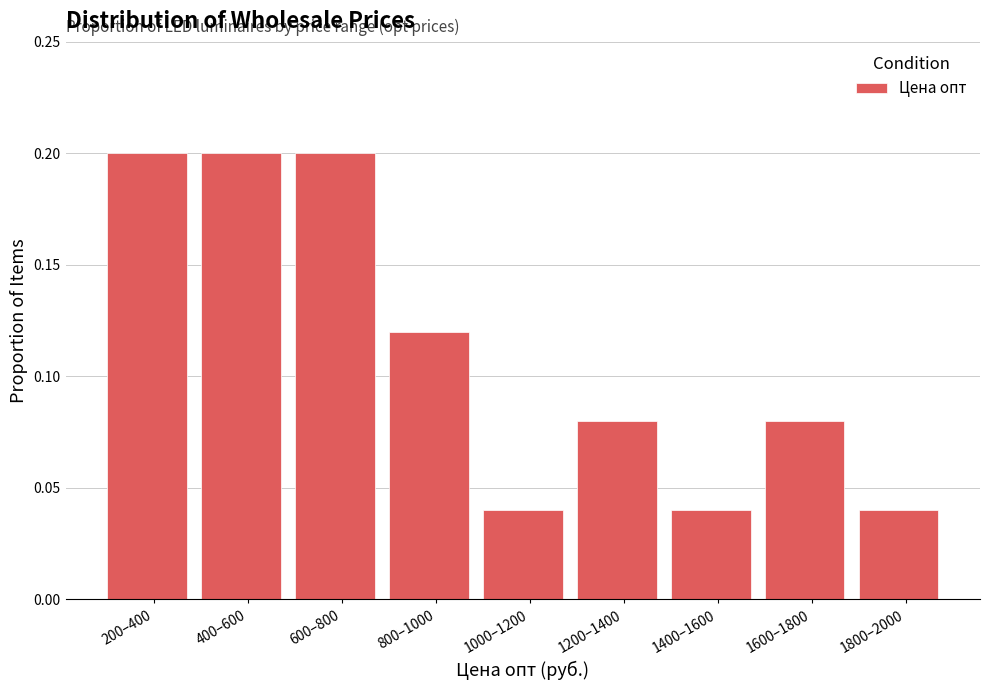

Is it true that the value at 200–400 is 0.2?

True